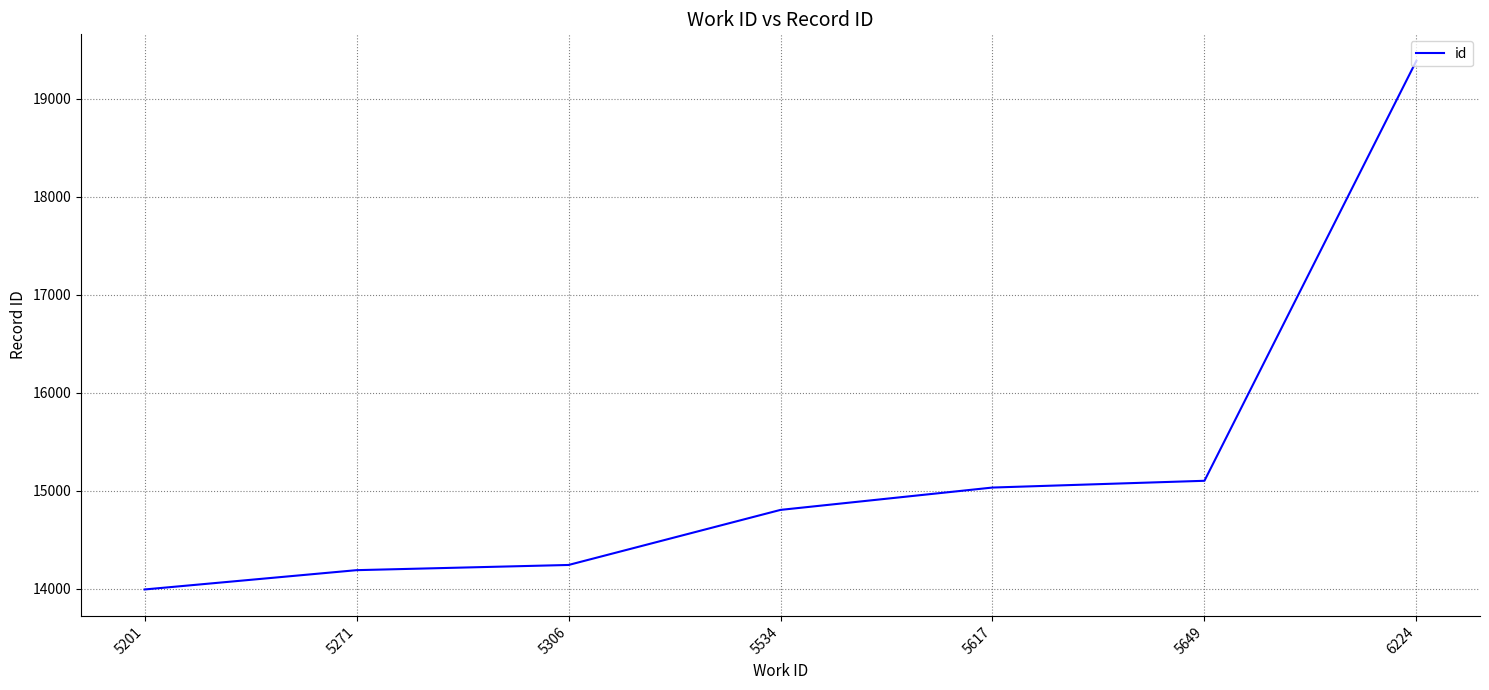

What is the minimum value shown in the chart?

13991